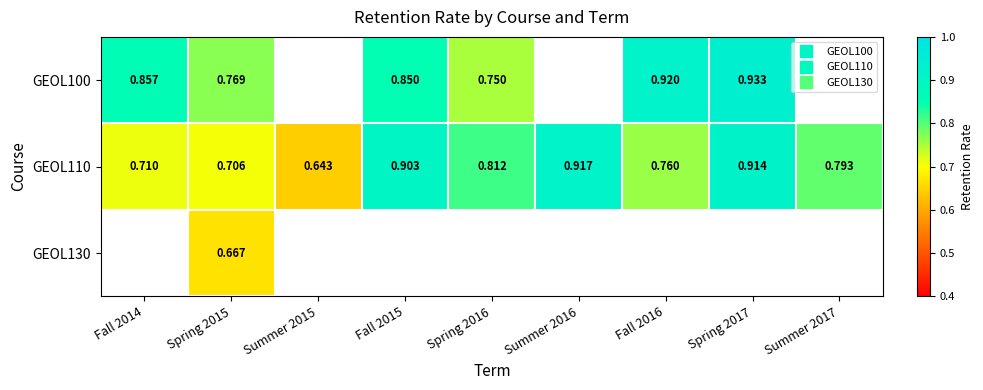

True or false: GEOL110 has a value of 0.8 at Summer 2017.

True